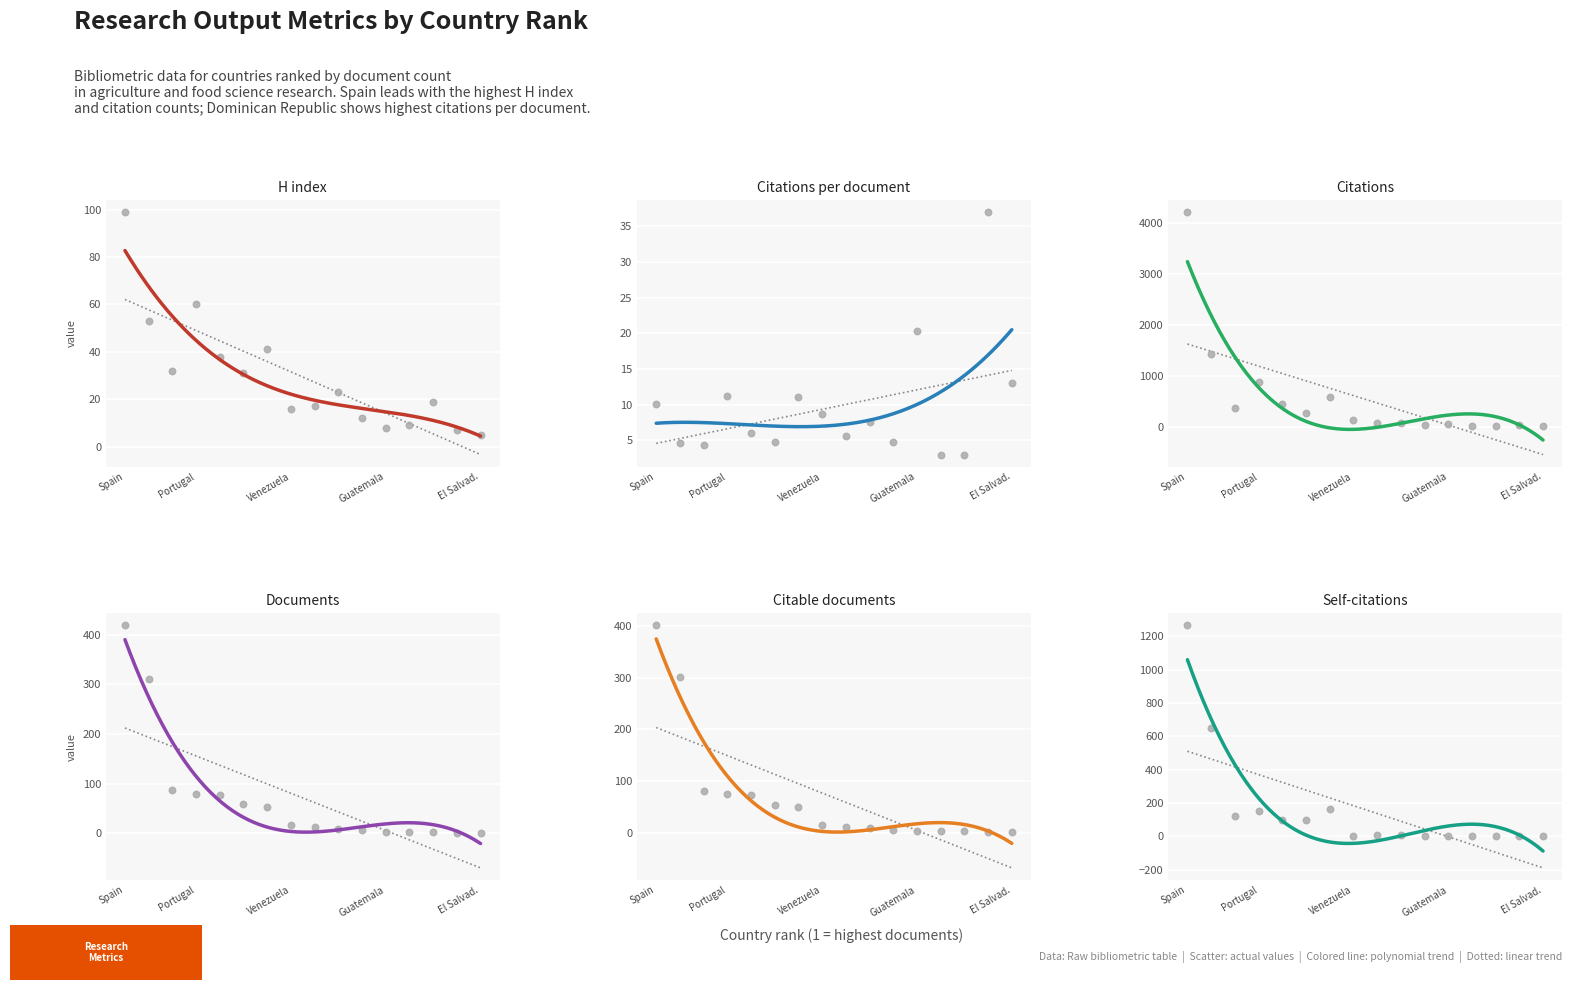

Which series has the largest total across all categories?

Citations